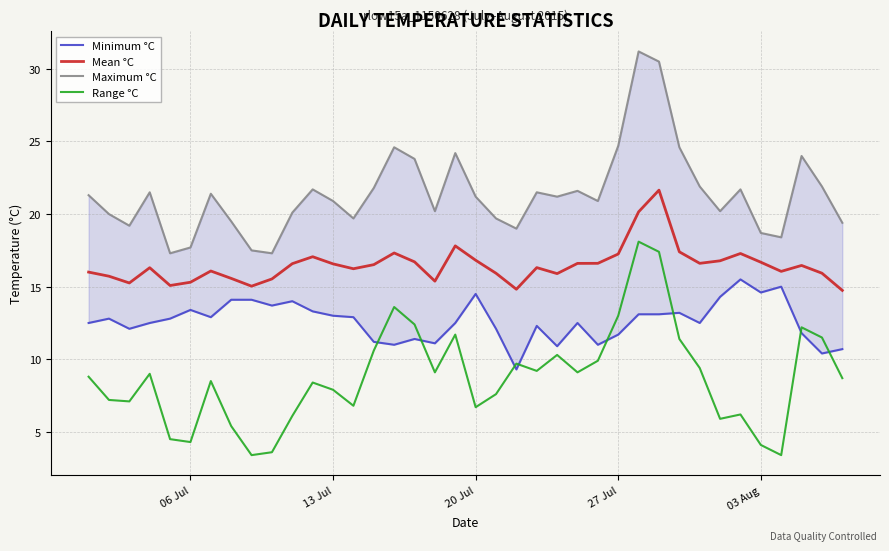

At how many categories does at least one series exceed 22?

8